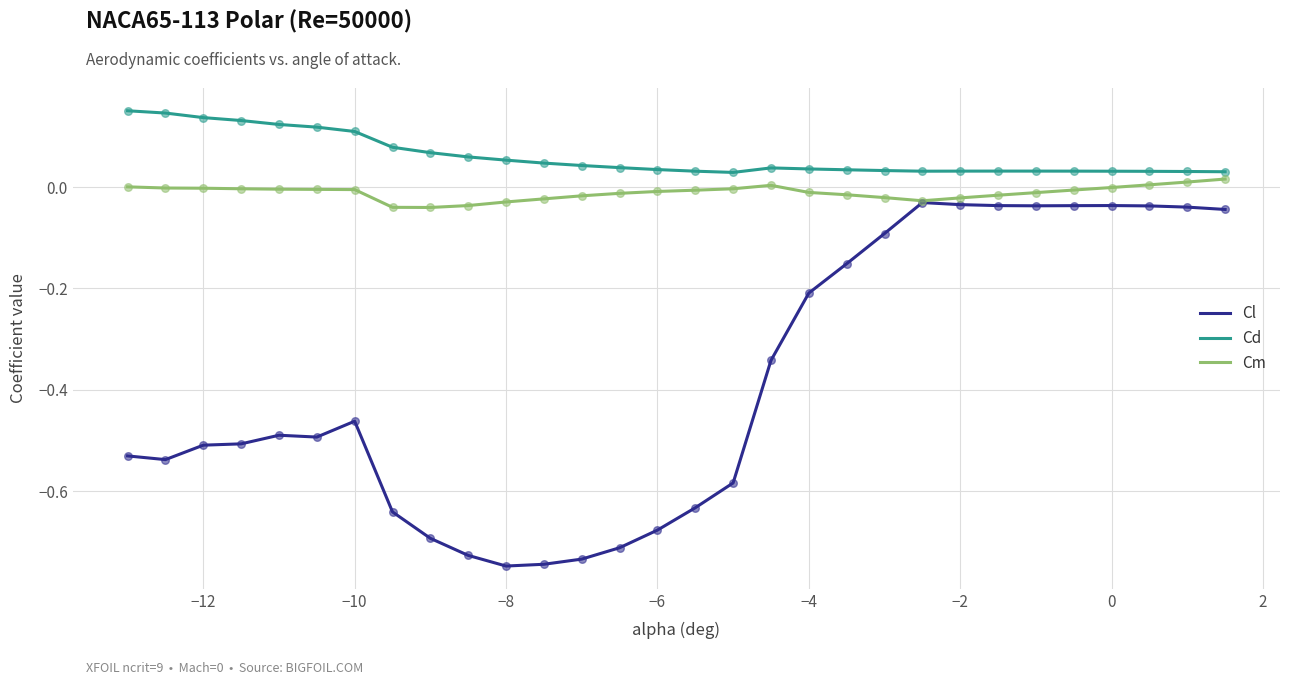

Which series has the widest spread of values?

Cl